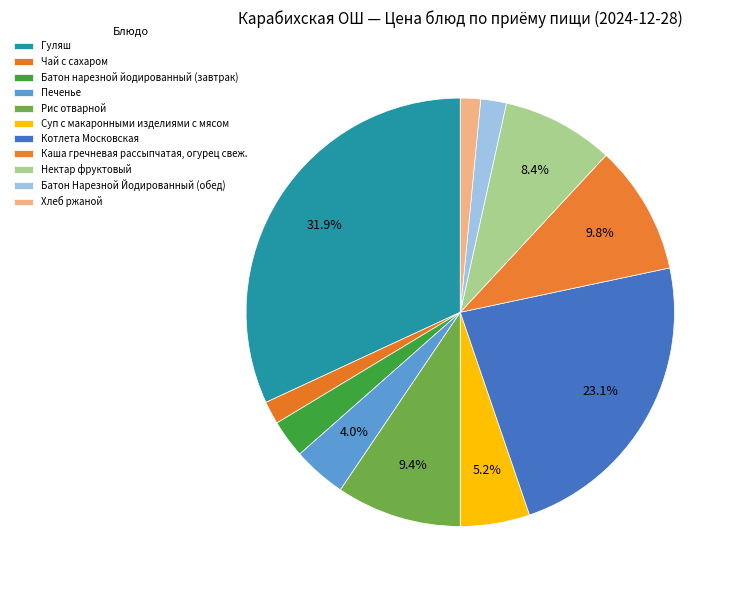

To the nearest percent, what is the combined percentage of Батон Нарезной Йодированный (обед) and Гуляш?

34%